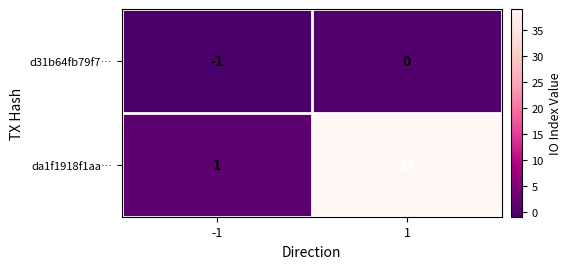

True or false: d31b64fb79f7… has a value of -1 at -1.

True